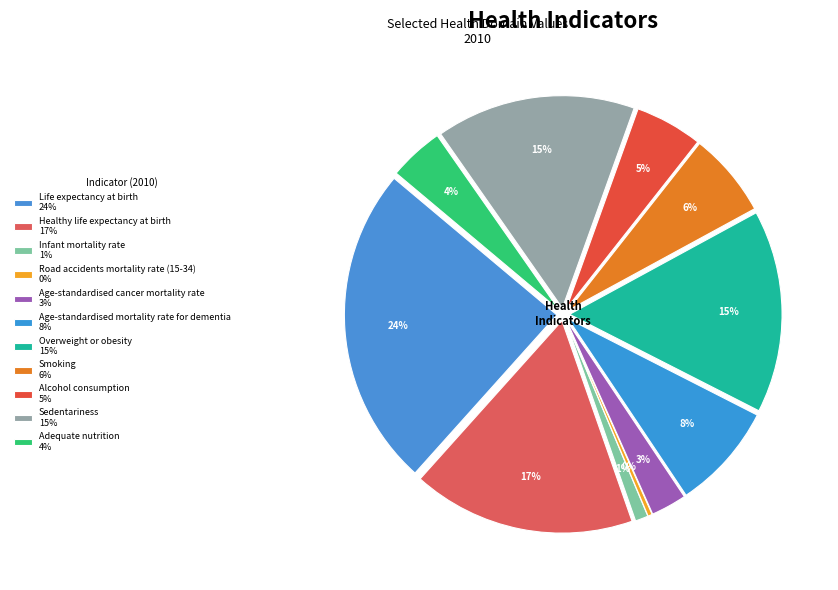

How many segments does this pie chart have?

11